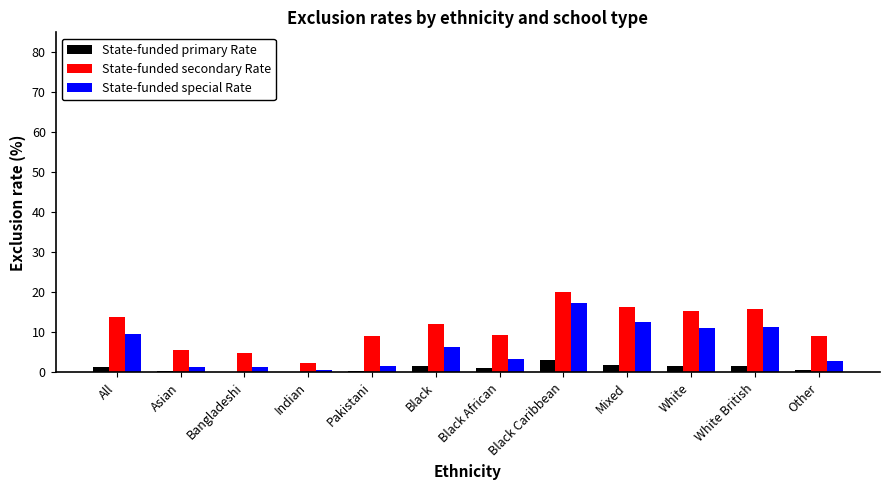

Is the value of State-funded secondary Rate at Other greater than the value of State-funded primary Rate at Black Caribbean?

Yes